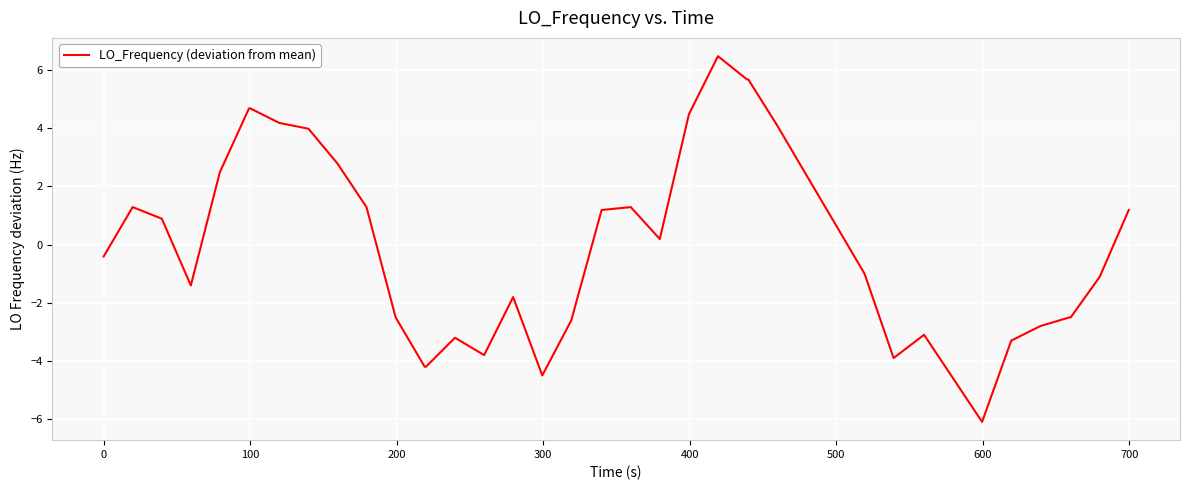

What is the minimum value shown in the chart?

-6.1